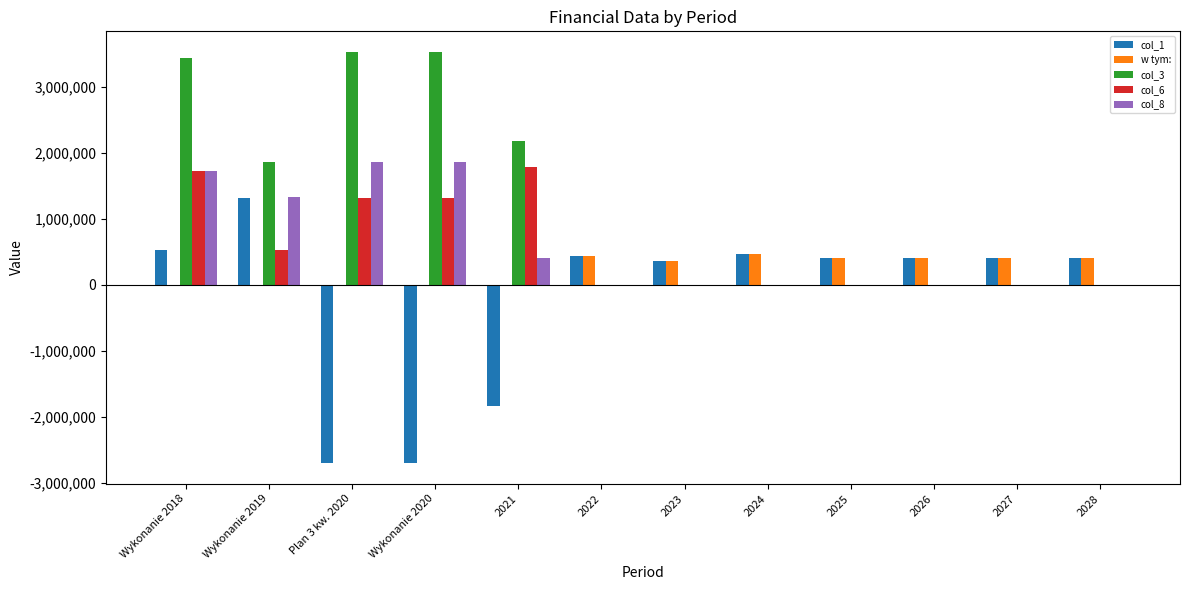

Between Plan 3 kw. 2020 and 2023, which series saw the biggest shift?

col_3